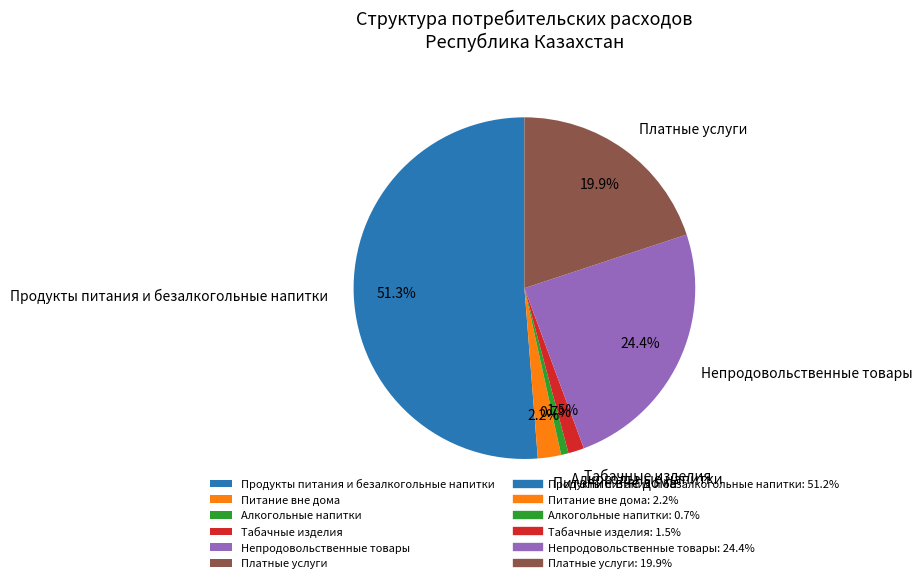

Which slice is the smallest?

Алкогольные напитки